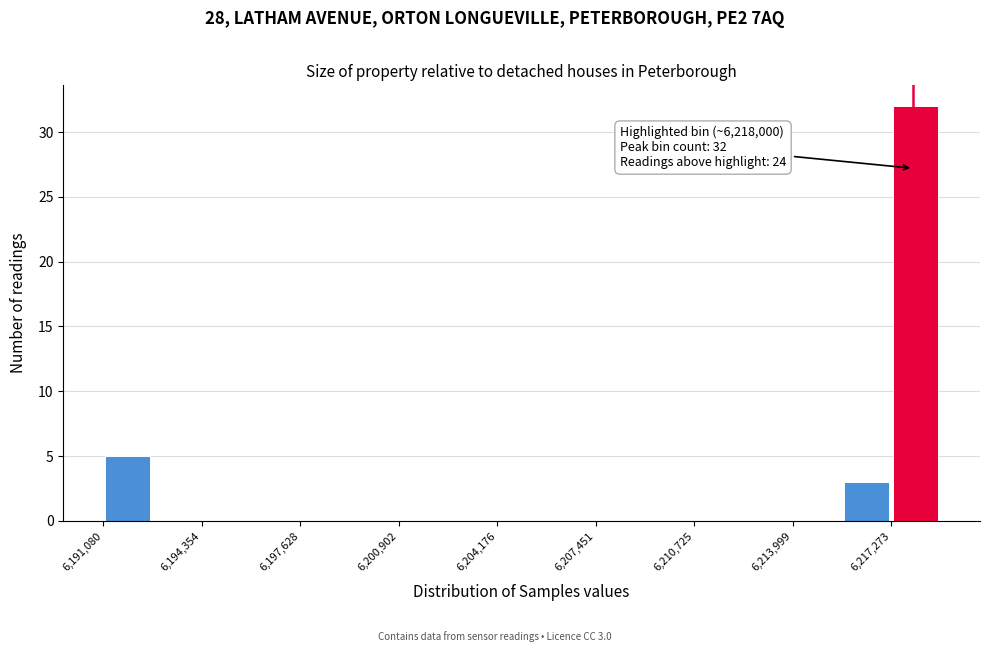

Around what value on the x-axis is the tallest bar? Give the approximate position of its centre, as read against the axis.

6218000